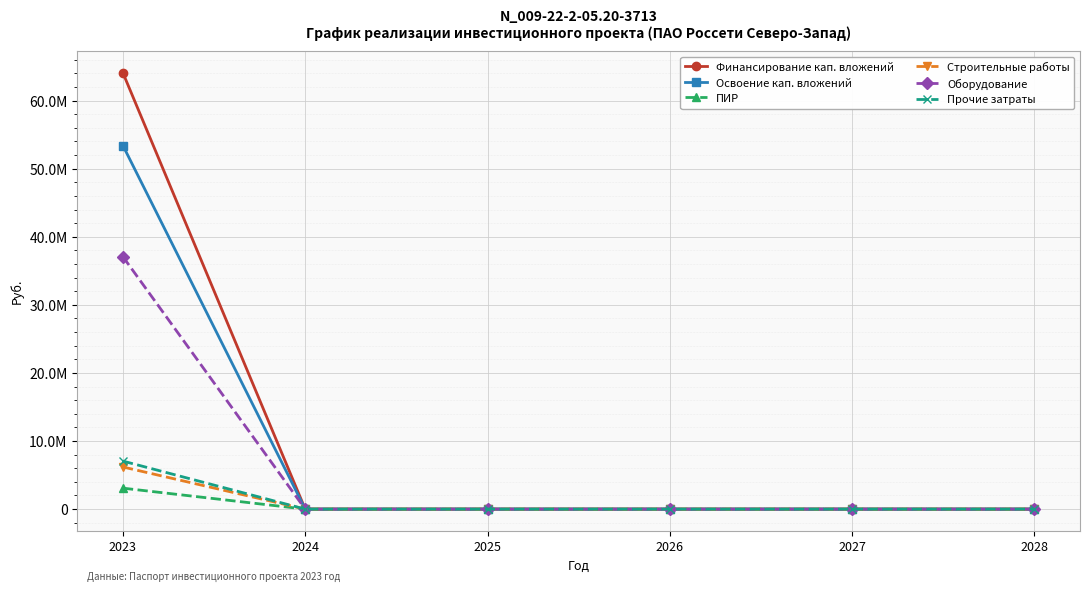

Which series changed the most between 2024 and 2025?

Финансирование кап. вложений